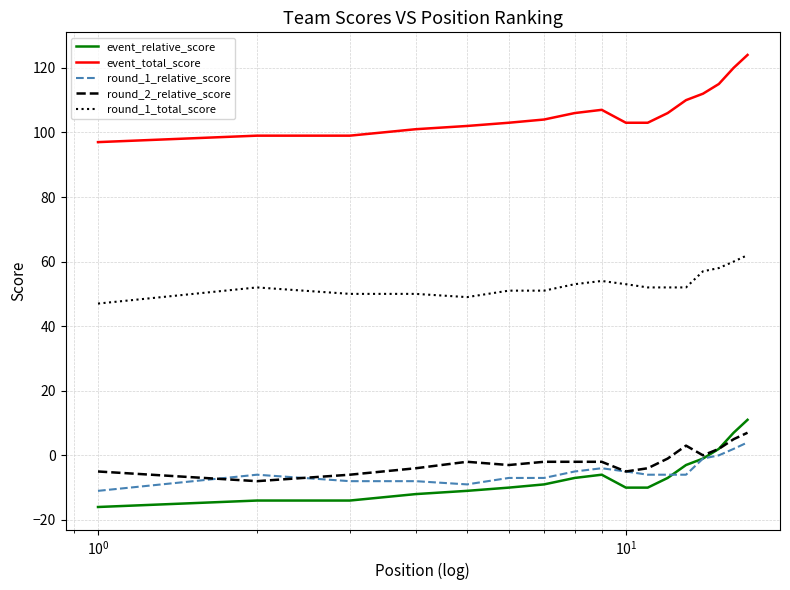

What is the sum of all round_2_relative_score values?

-27